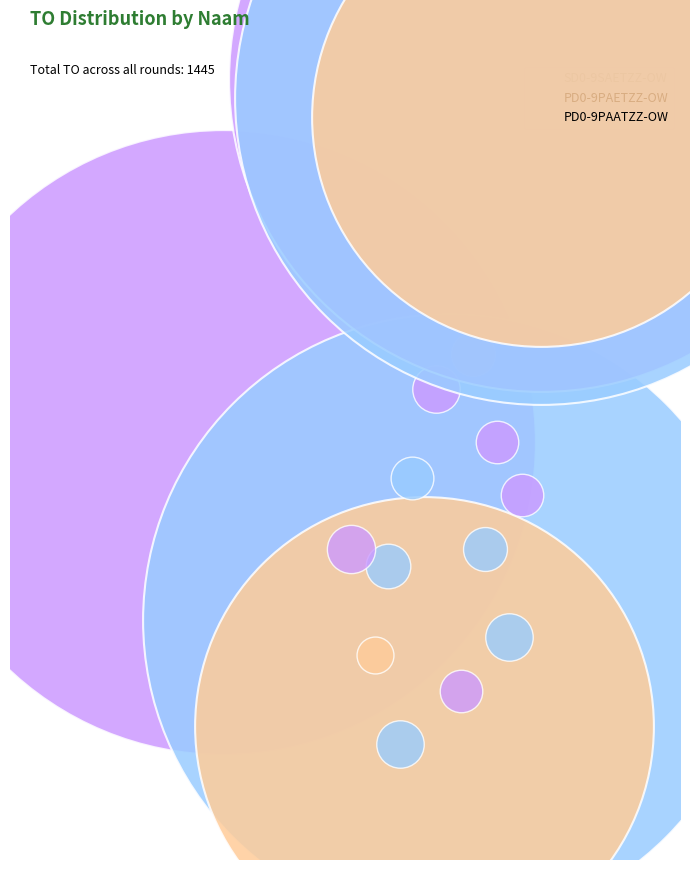

Does SD0-9SAETZZ-OW account for over 50% of the chart?

No